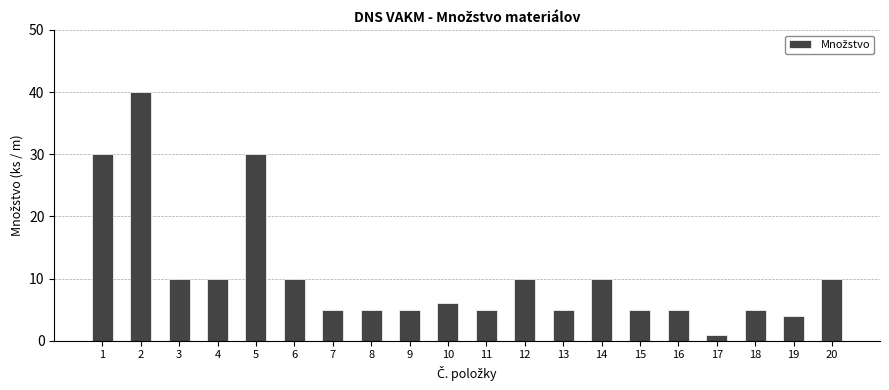

What is the change in value from 12 to 17?

-9